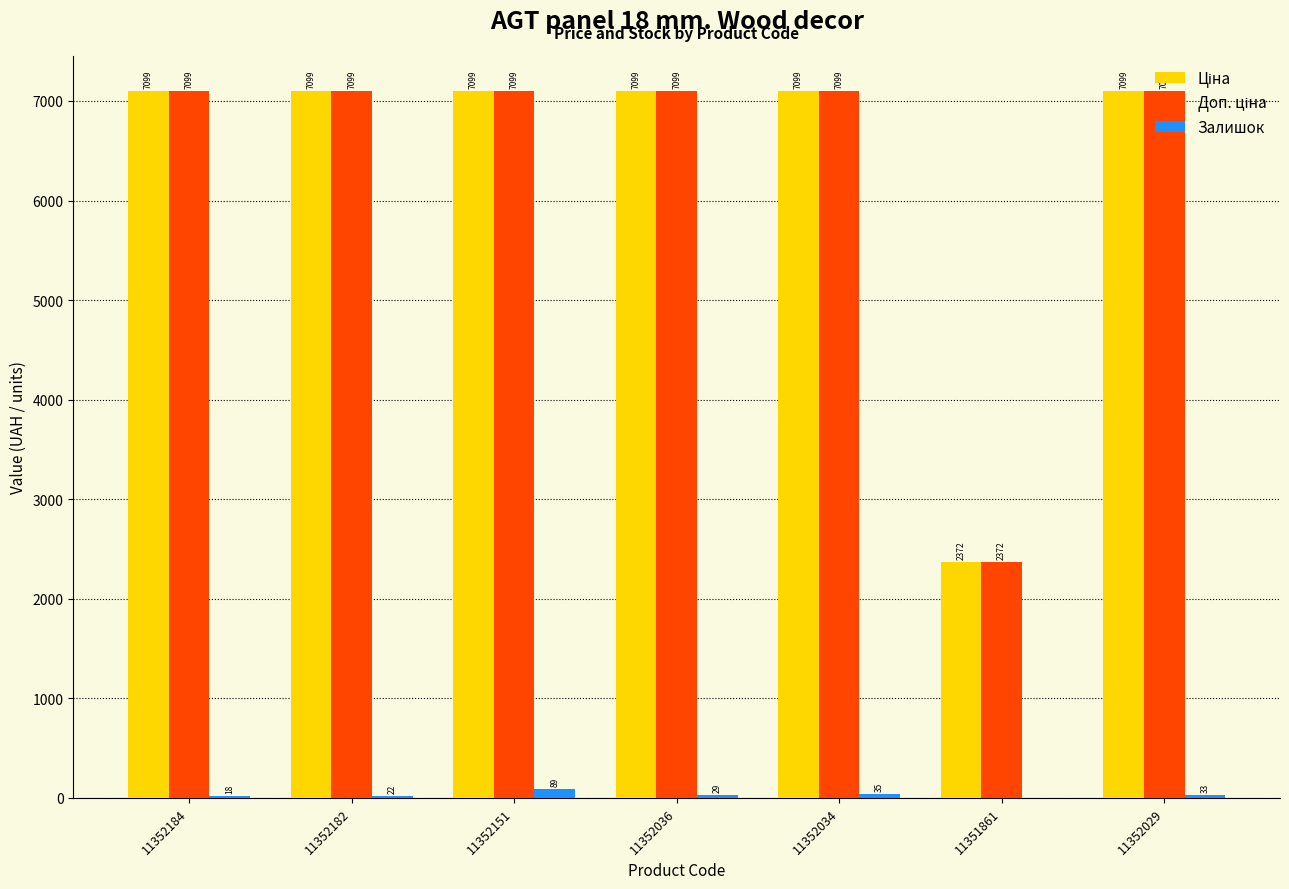

The Залишок series shows 89.0 at 11352151. True or false?

True